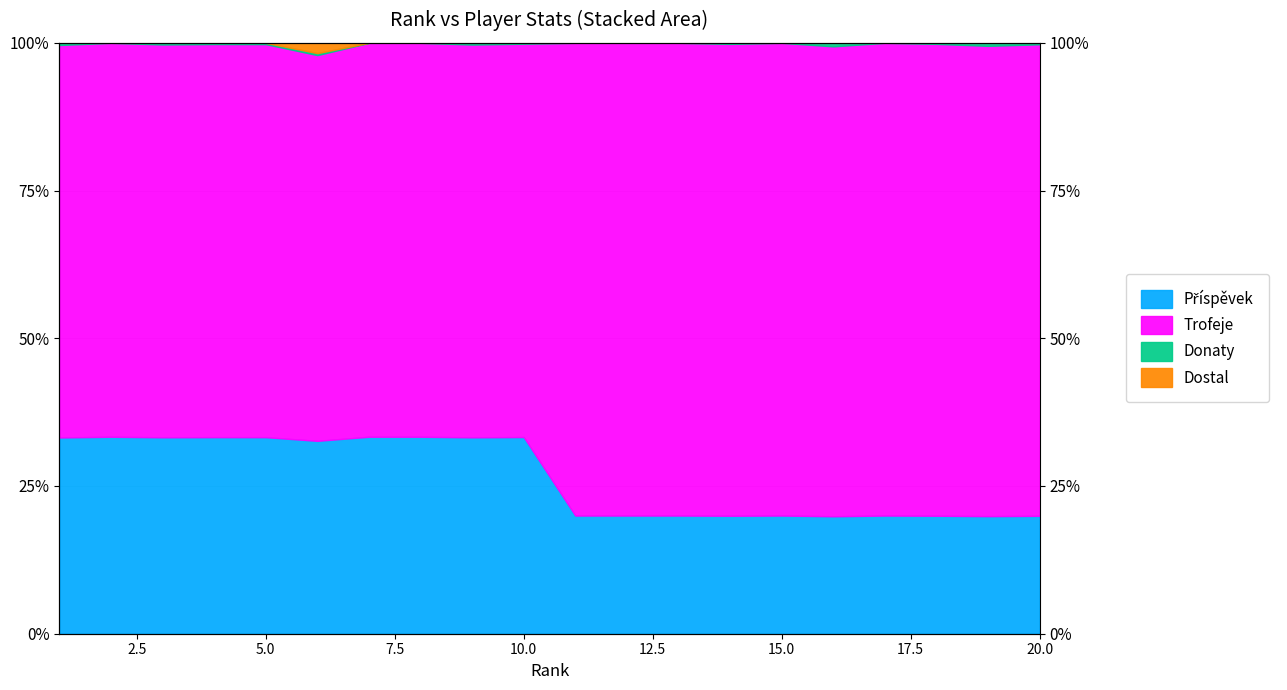

What is the sum of the Dostal values at 3 and 6?

198.3